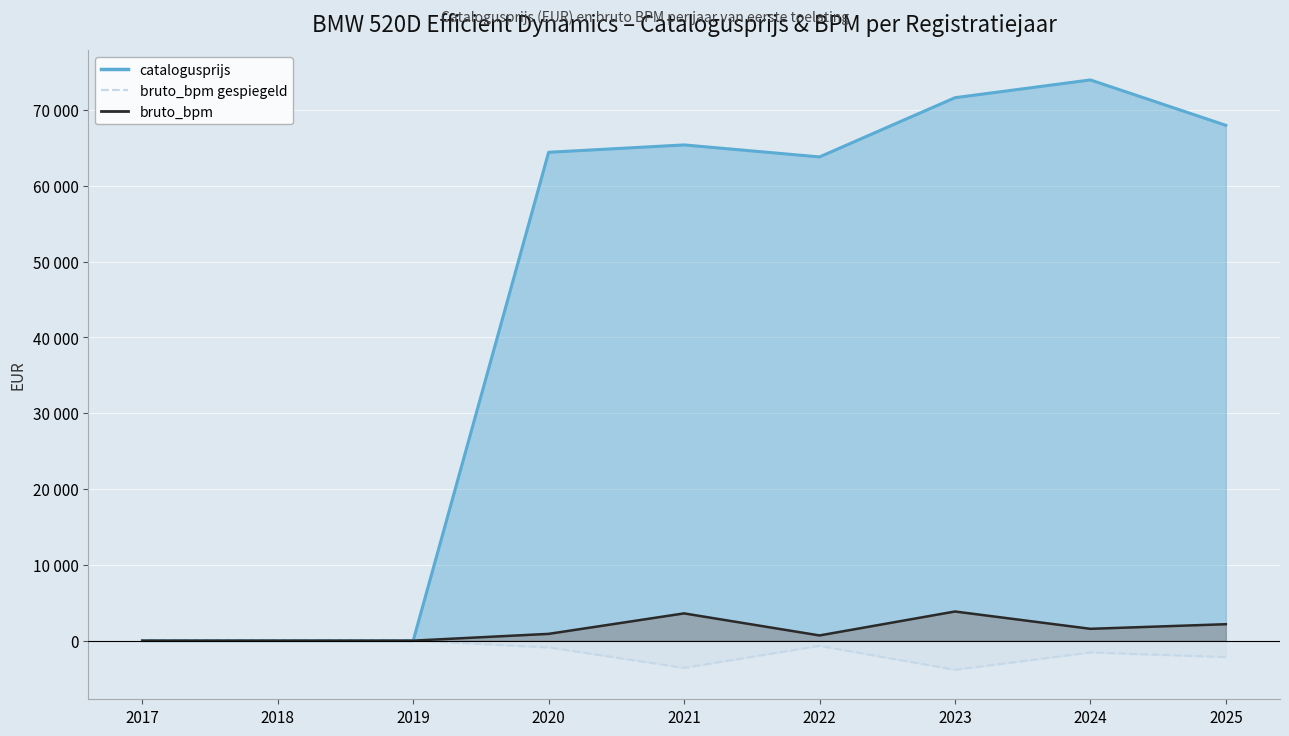

Which has a higher value, 2021 or 2018?

2021